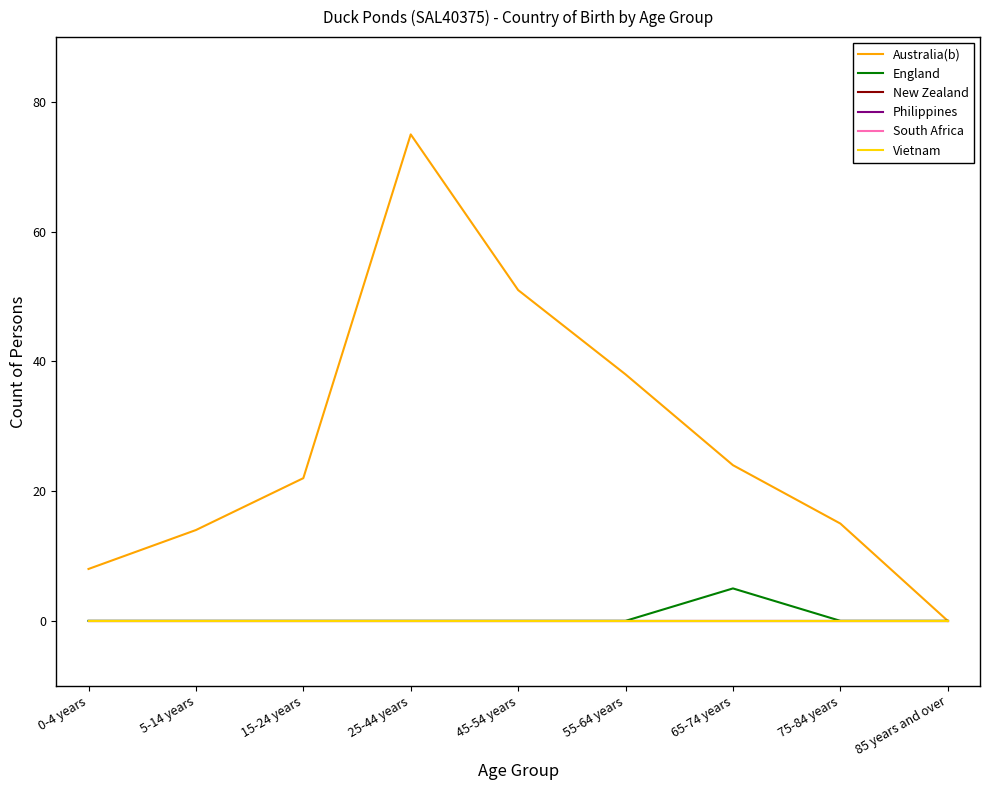

List the series in order of their peak value, highest first.

Australia(b), England, New Zealand, Philippines, South Africa, Vietnam